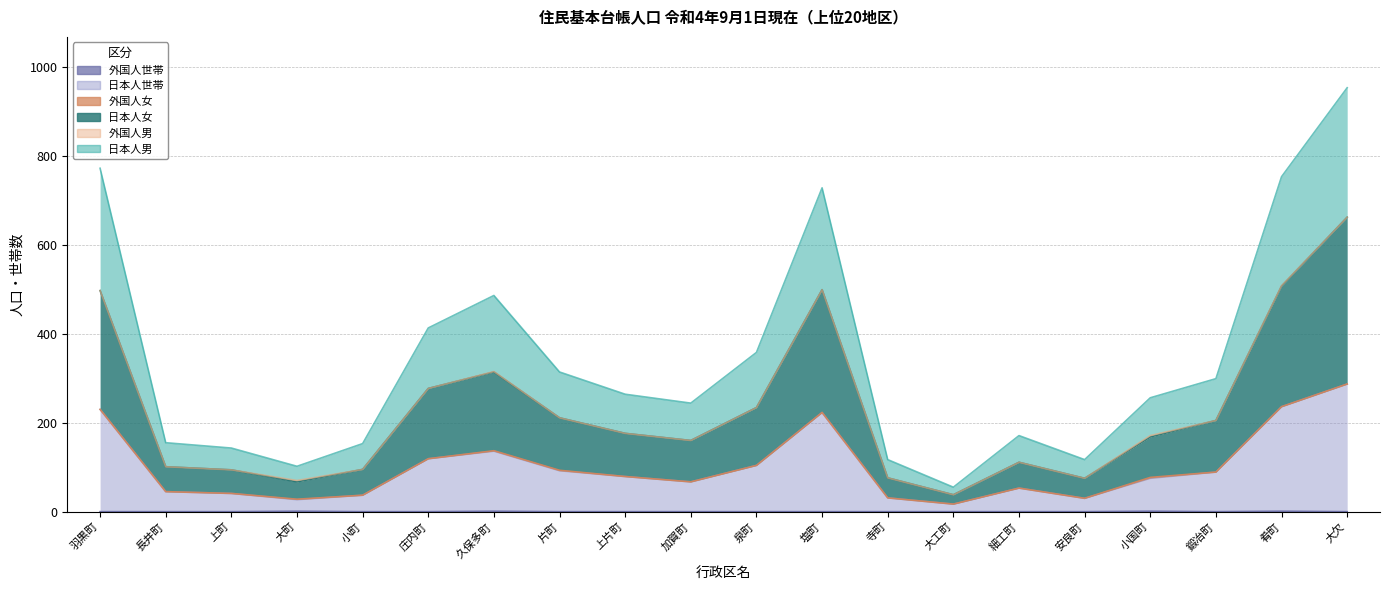

What is the greatest value displayed?

953